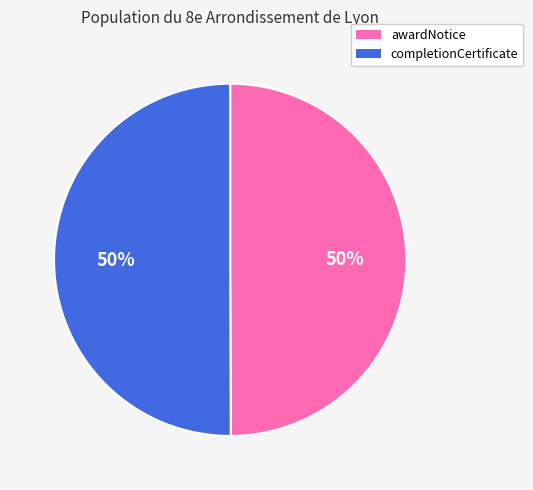

True or false: completionCertificate accounts for 50% of the total.

True